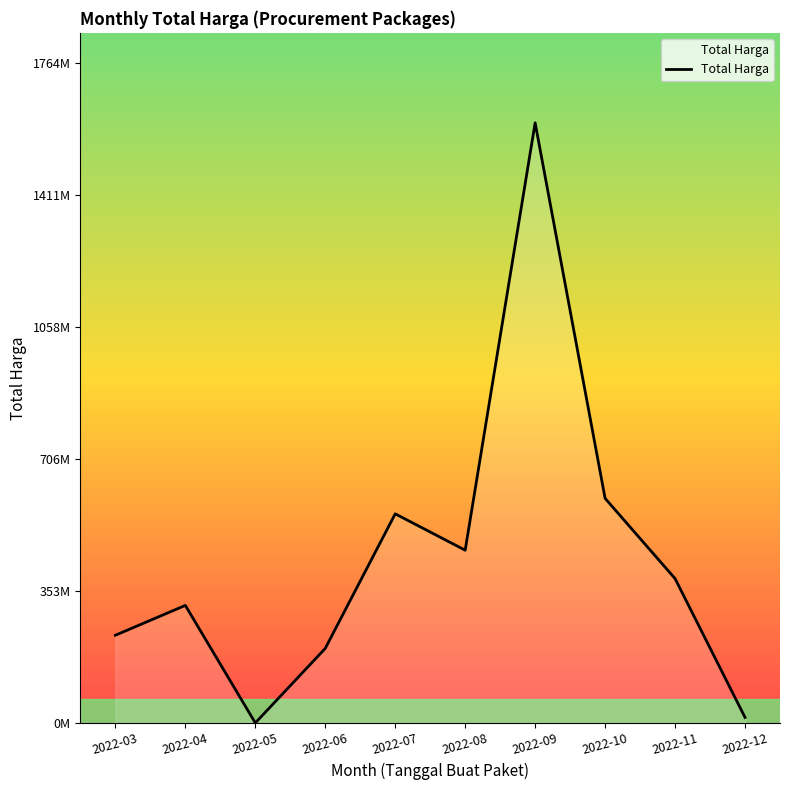

Where does the data first go above 385740000?

2022-07